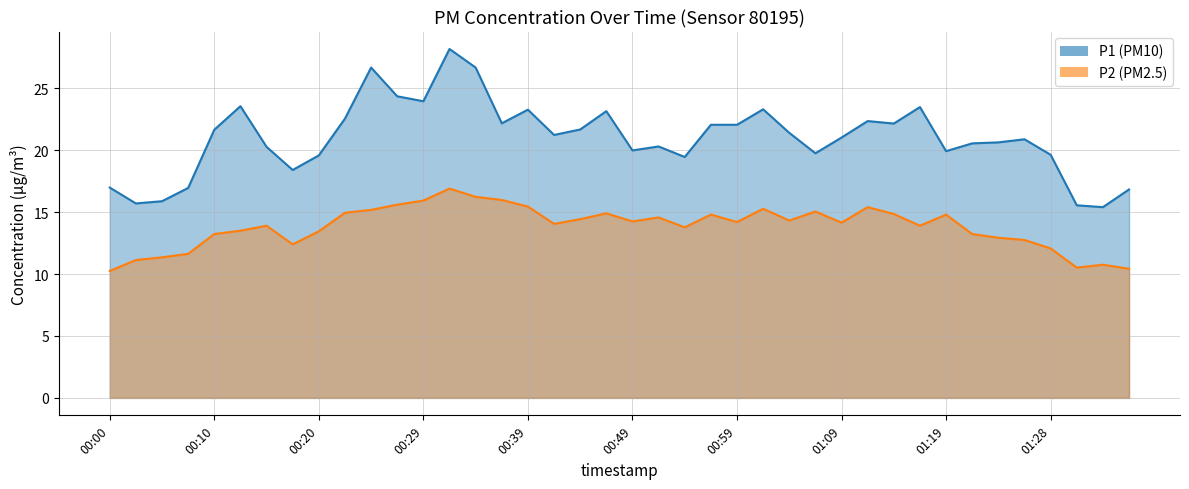

True or false: P2 and P1 cross at least once.

False